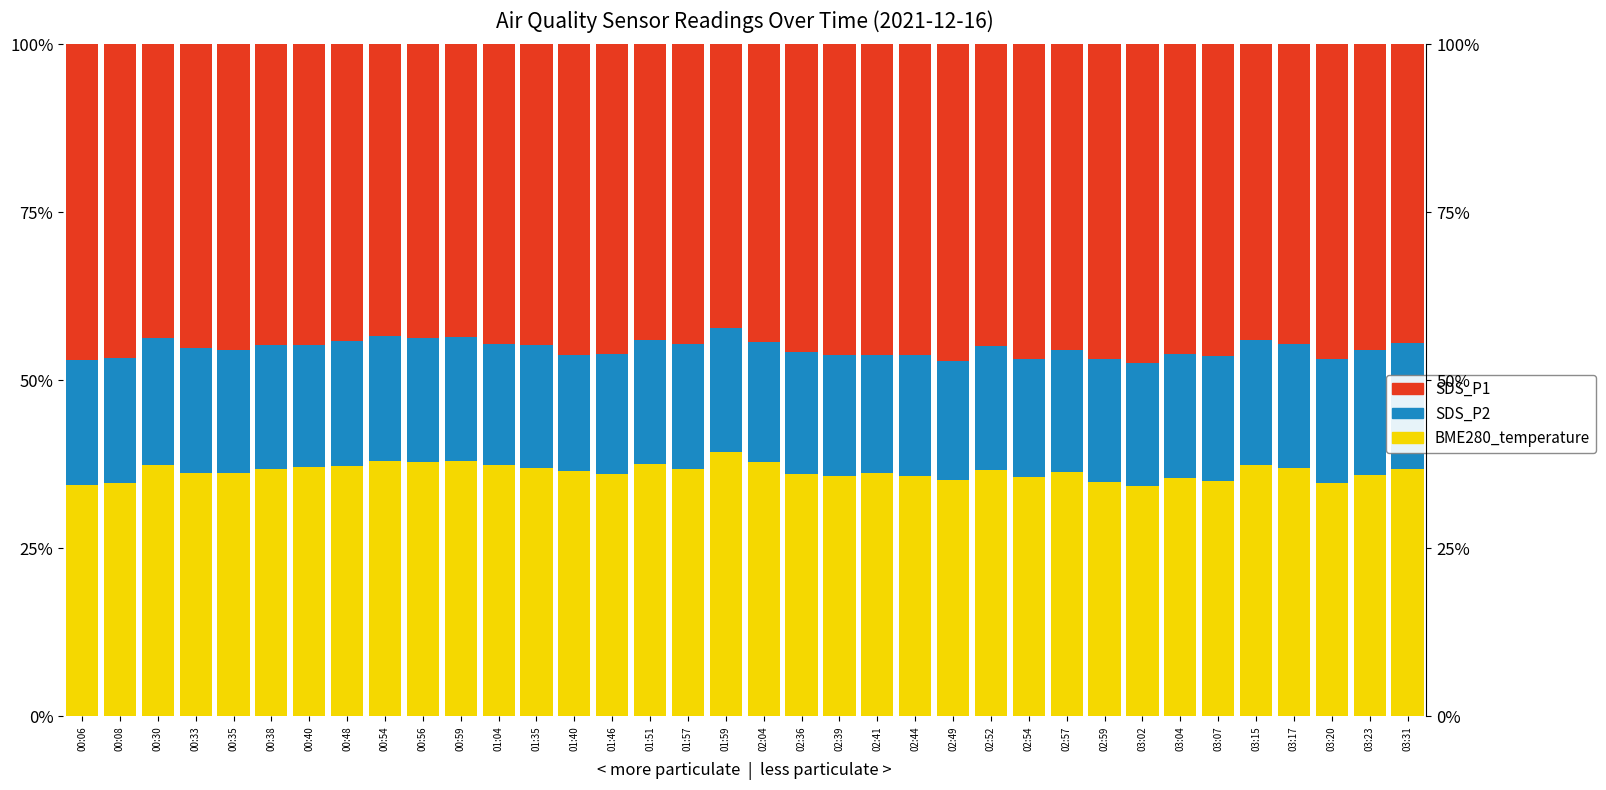

What is the label of the 18th bar from the right?

02:04